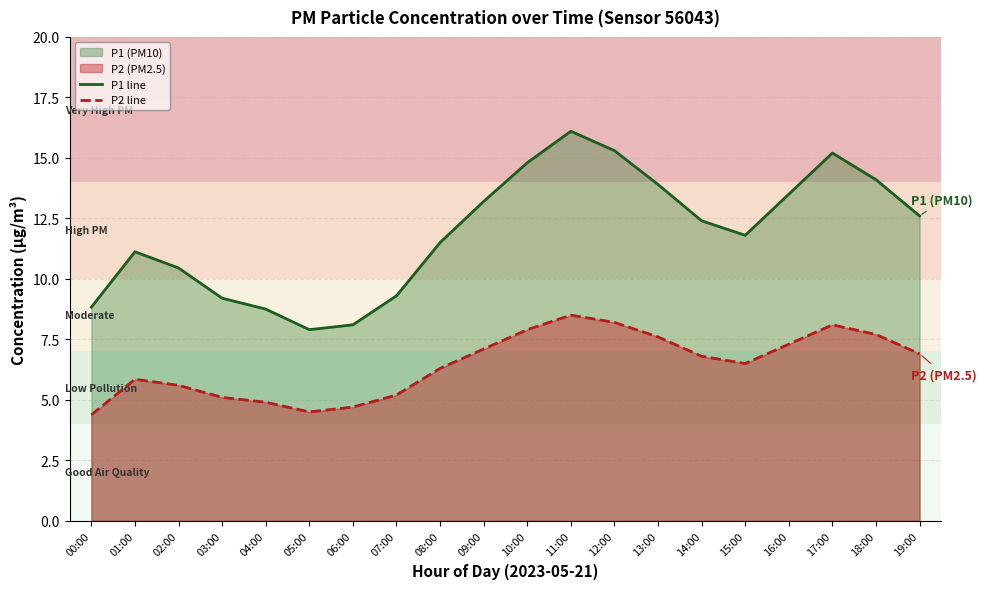

Between 02:00 and 18:00, which is larger?

18:00